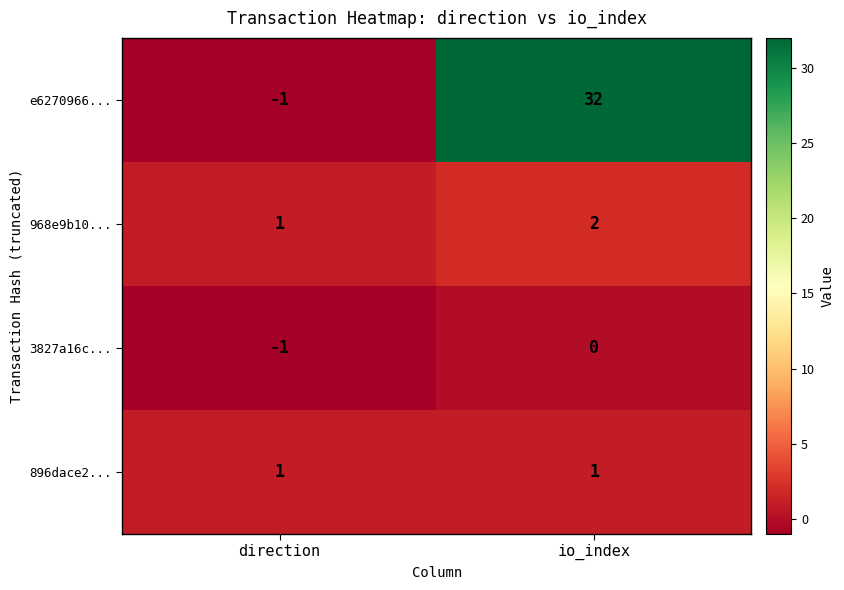

Between direction and io_index, which series saw the biggest shift?

e6270966...